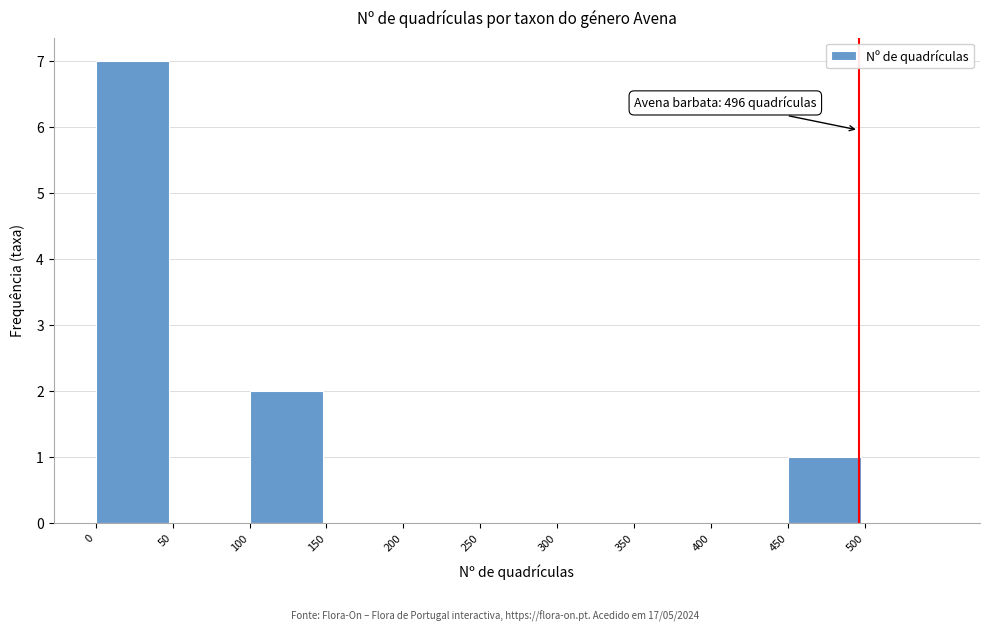

Over which range of the x-axis is the bar tallest?

0 to 50